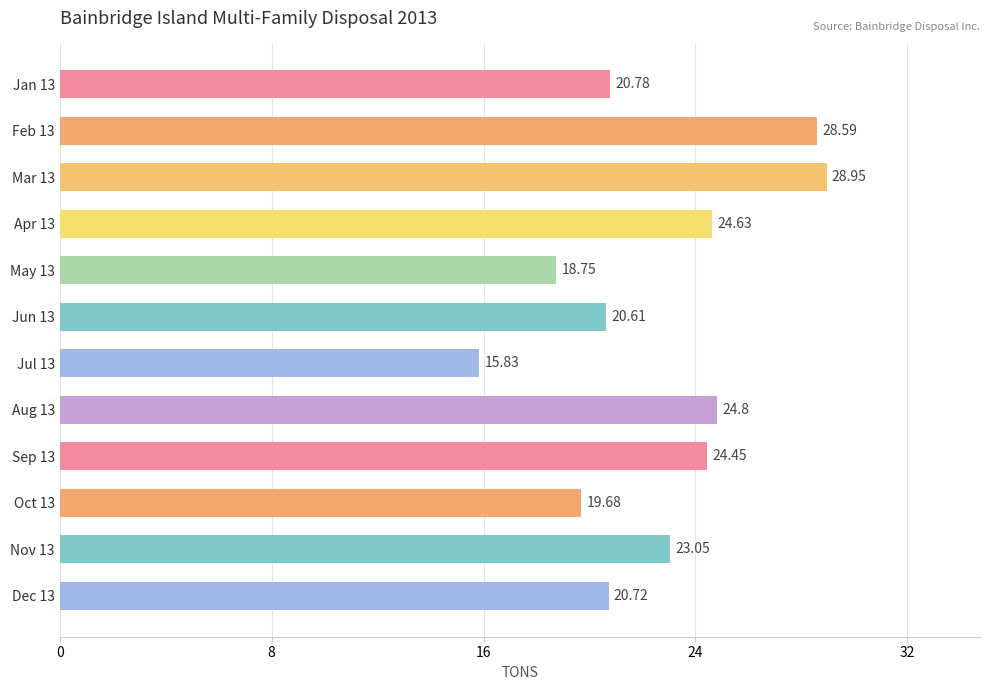

Where is the data nearest to the value 22?

Nov 13